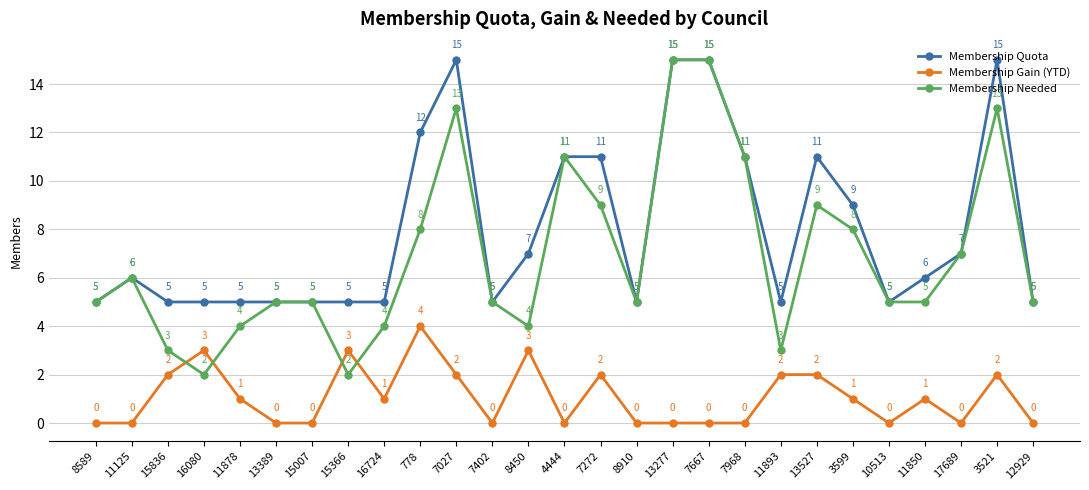

Does the chart have visible grid lines?

Yes